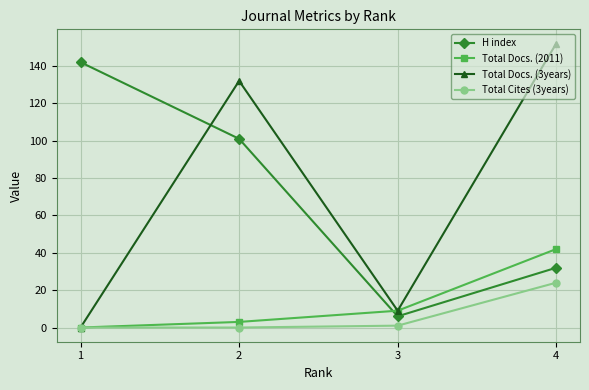

Reading left to right, transcribe all the data shown in this chart.

H index: 142	101	6	32
Total Docs. (2011): 0	3	9	42
Total Docs. (3years): 0	132	9	152
Total Cites (3years): 0	0	1	24